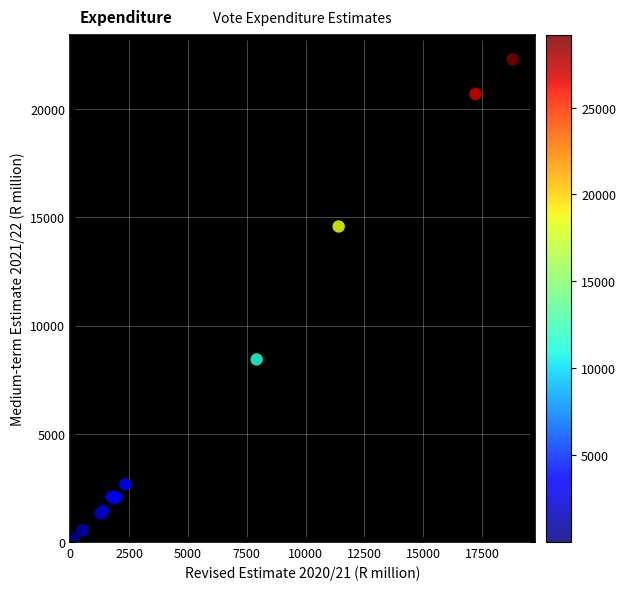

What Y value in the scatter plot is closest to 11152?

8432.3